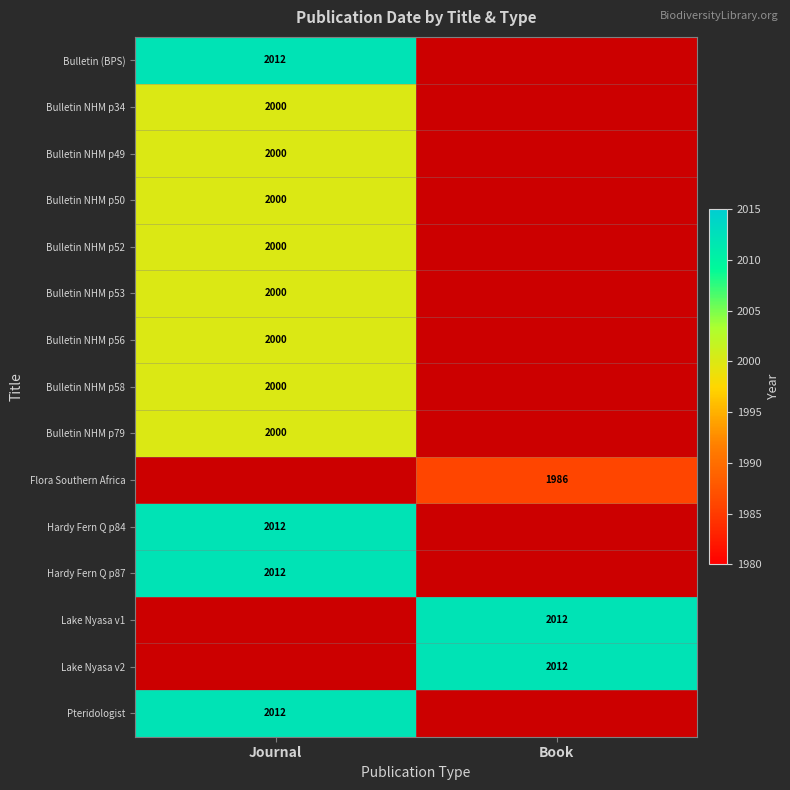

True or false: Bulletin NHM p52 has a value of 2000 at Journal.

True